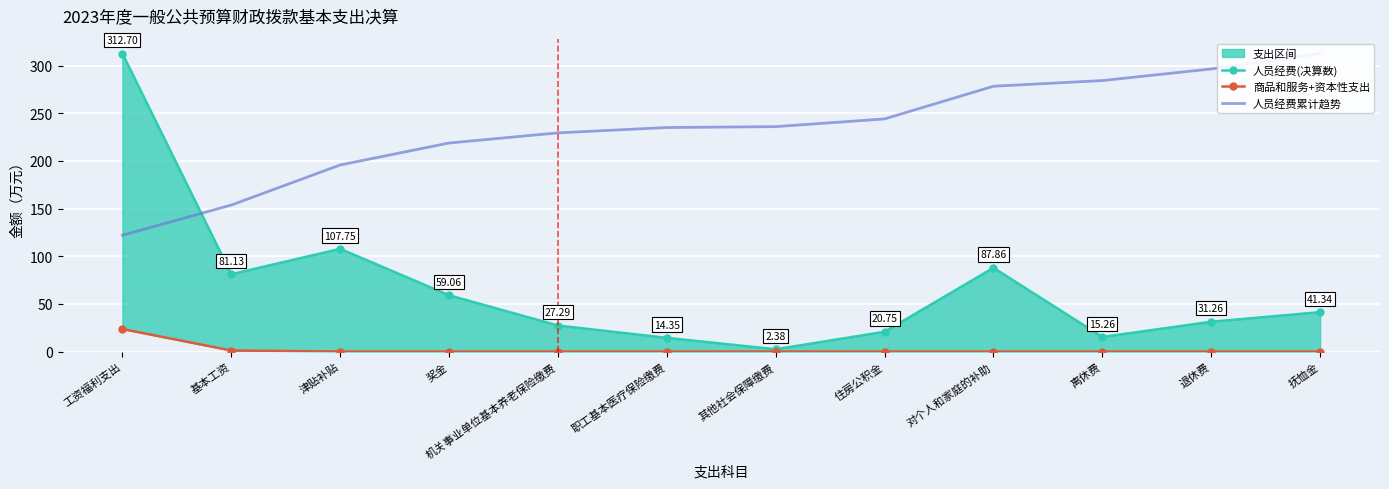

Between 基本工资 and 机关事业单位基本养老保险缴费, which series saw the biggest shift?

人员经费累计趋势